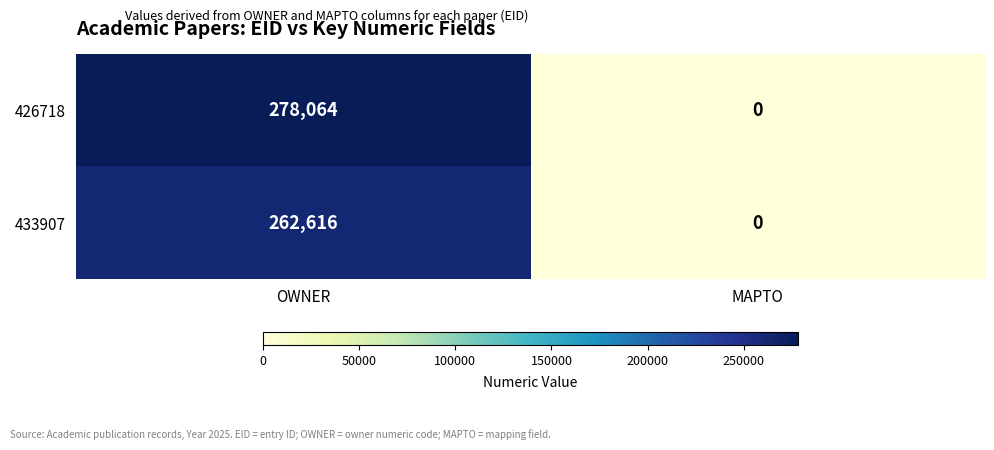

How many positive values does the 426718 series have?

1